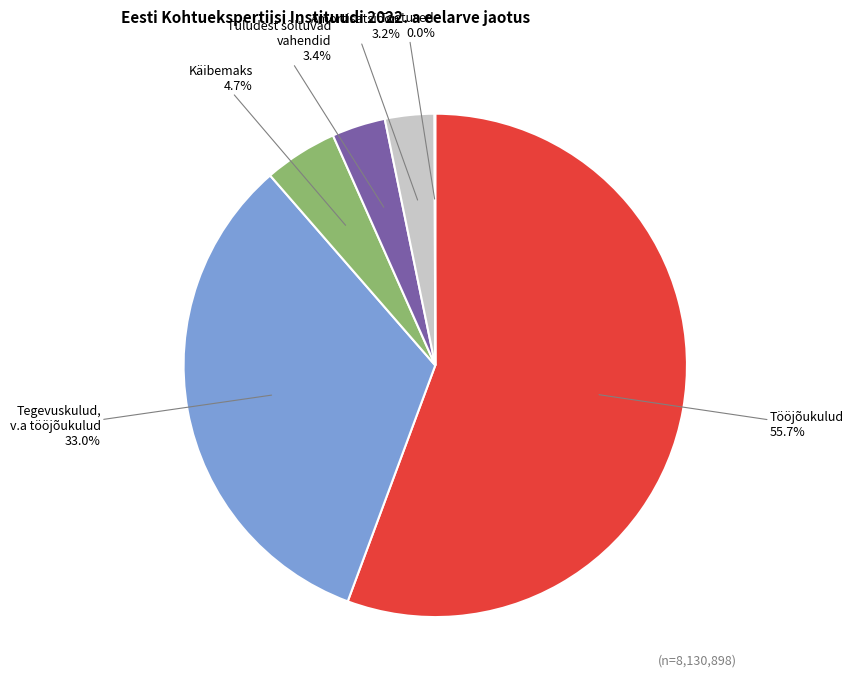

Is there a majority slice in this chart?

Yes